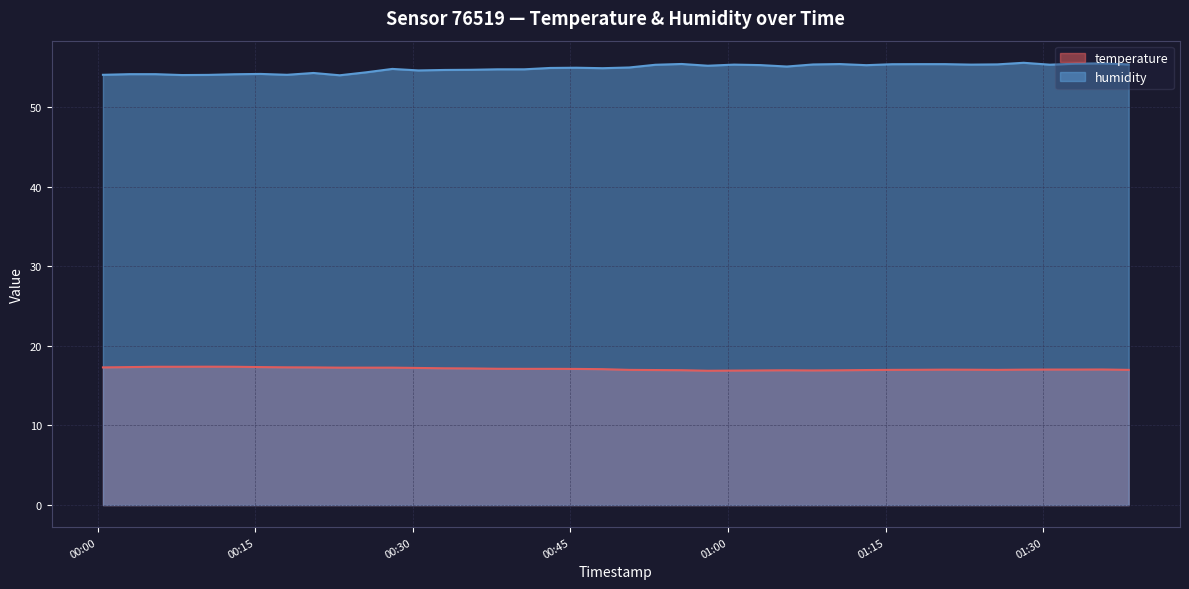

Reading left to right, list all the values displayed in this chart.

temperature: 2023-04-24T00:00:31=17.3	2023-04-24T00:03:02=17.3	2023-04-24T00:05:32=17.4	2023-04-24T00:08:02=17.4	2023-04-24T00:10:32=17.4	2023-04-24T00:13:02=17.4	2023-04-24T00:15:32=17.3	2023-04-24T00:18:02=17.3	2023-04-24T00:20:33=17.3	2023-04-24T00:23:03=17.3	2023-04-24T00:25:33=17.3	2023-04-24T00:28:03=17.3	2023-04-24T00:30:33=17.2	2023-04-24T00:33:03=17.2	2023-04-24T00:35:33=17.2	2023-04-24T00:38:03=17.1	2023-04-24T00:40:36=17.1	2023-04-24T00:43:04=17.1	2023-04-24T00:45:34=17.1	2023-04-24T00:48:04=17.1	2023-04-24T00:50:36=17.0	2023-04-24T00:53:05=17.0	2023-04-24T00:55:35=16.9	2023-04-24T00:58:05=16.9	2023-04-24T01:00:35=16.9	2023-04-24T01:03:05=16.9	2023-04-24T01:05:36=16.9	2023-04-24T01:08:06=16.9	2023-04-24T01:10:38=16.9	2023-04-24T01:13:10=17.0	2023-04-24T01:15:37=17.0	2023-04-24T01:18:07=17.0	2023-04-24T01:20:39=17.0	2023-04-24T01:23:08=17.0	2023-04-24T01:25:38=17.0	2023-04-24T01:28:08=17.0	2023-04-24T01:30:38=17.0	2023-04-24T01:33:08=17.0	2023-04-24T01:35:38=17.0	2023-04-24T01:38:08=17.0
humidity: 2023-04-24T00:00:31=54.0	2023-04-24T00:03:02=54.1	2023-04-24T00:05:32=54.1	2023-04-24T00:08:02=54.0	2023-04-24T00:10:32=54.0	2023-04-24T00:13:02=54.1	2023-04-24T00:15:32=54.1	2023-04-24T00:18:02=54.0	2023-04-24T00:20:33=54.3	2023-04-24T00:23:03=54.0	2023-04-24T00:25:33=54.4	2023-04-24T00:28:03=54.8	2023-04-24T00:30:33=54.6	2023-04-24T00:33:03=54.6	2023-04-24T00:35:33=54.7	2023-04-24T00:38:03=54.7	2023-04-24T00:40:36=54.7	2023-04-24T00:43:04=54.9	2023-04-24T00:45:34=54.9	2023-04-24T00:48:04=54.9	2023-04-24T00:50:36=55.0	2023-04-24T00:53:05=55.3	2023-04-24T00:55:35=55.4	2023-04-24T00:58:05=55.2	2023-04-24T01:00:35=55.3	2023-04-24T01:03:05=55.3	2023-04-24T01:05:36=55.1	2023-04-24T01:08:06=55.3	2023-04-24T01:10:38=55.4	2023-04-24T01:13:10=55.2	2023-04-24T01:15:37=55.4	2023-04-24T01:18:07=55.4	2023-04-24T01:20:39=55.4	2023-04-24T01:23:08=55.3	2023-04-24T01:25:38=55.4	2023-04-24T01:28:08=55.5	2023-04-24T01:30:38=55.3	2023-04-24T01:33:08=55.4	2023-04-24T01:35:38=55.5	2023-04-24T01:38:08=55.3